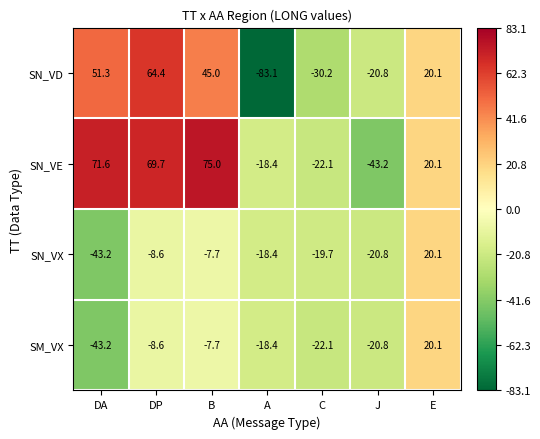

How many distinct data groups are displayed?

4